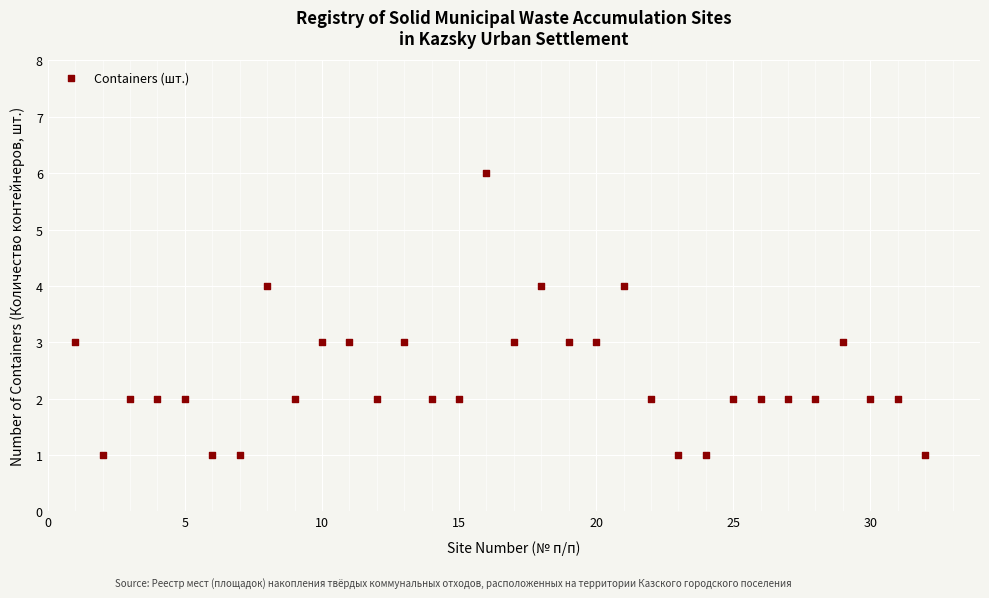

What is the range of Y values (max minus min)?

5